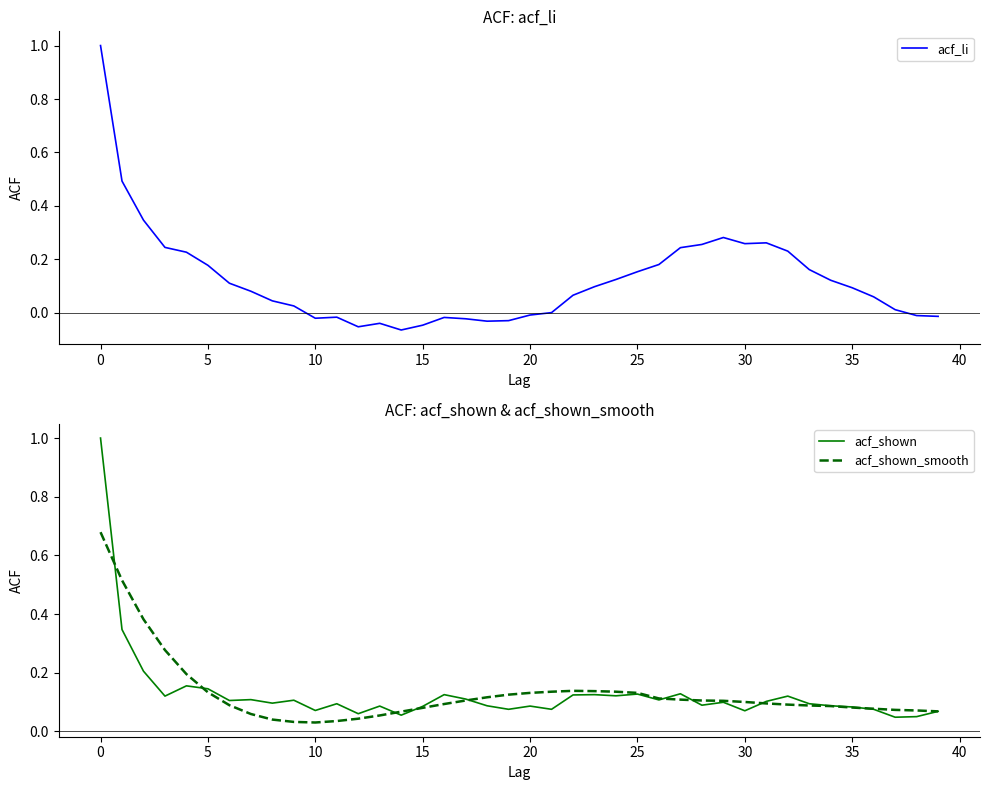

How many lines are shown in the chart?

3